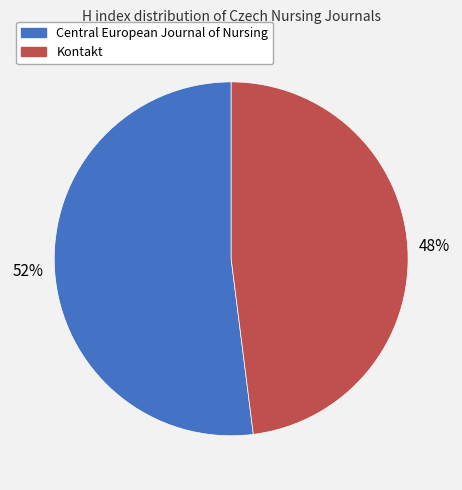

To the nearest percent, what percentage of the pie is Kontakt?

48%